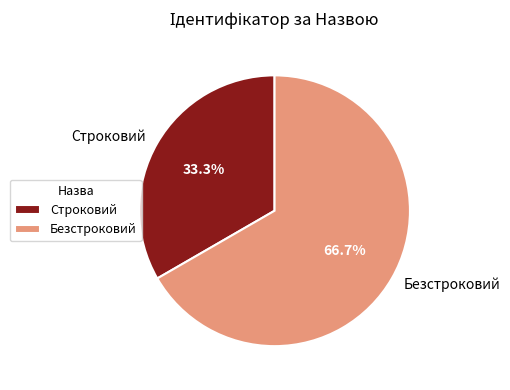

To the nearest percent, what is the average slice percentage?

50%